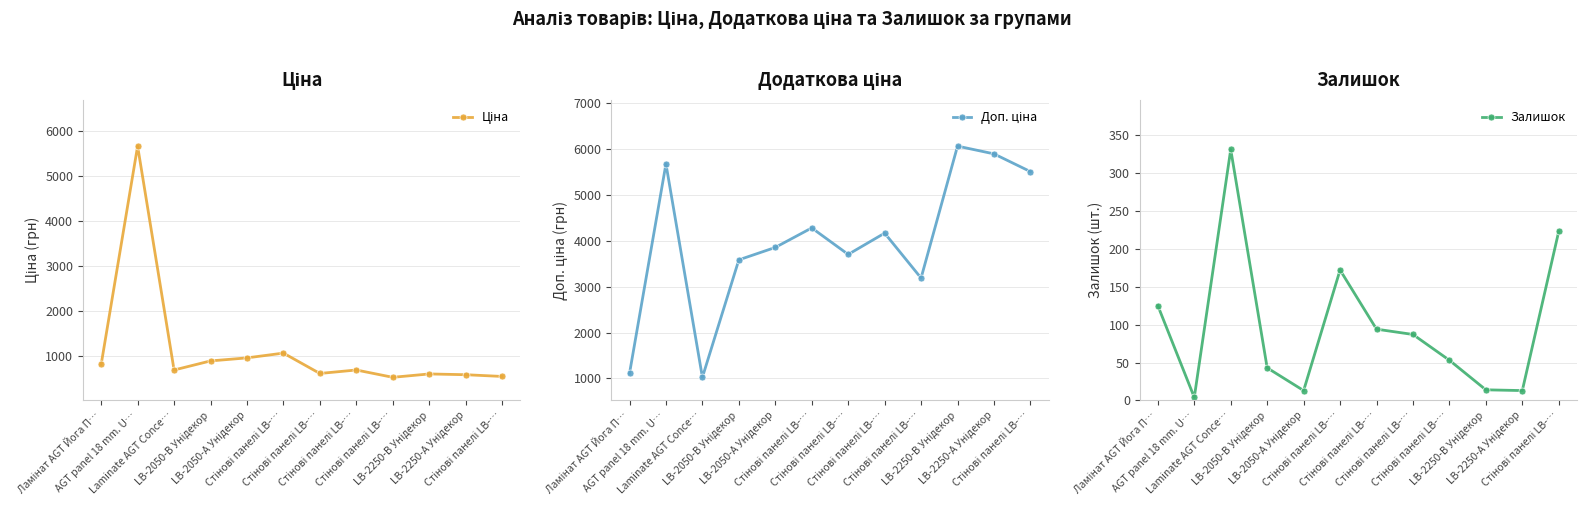

What are all the series names shown in the legend?

Ціна, Доп. ціна, Залишок